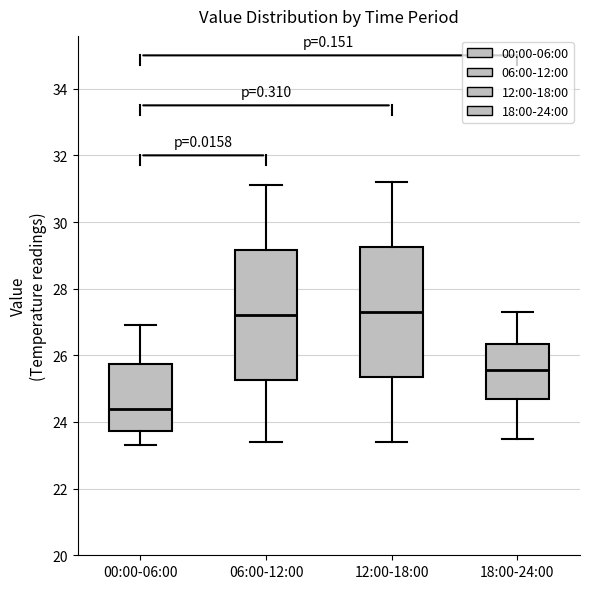

Where is the upper edge of the box for 18:00-24:00 on the y-axis? The values are not printed on the chart, so give them approximately, as read against the axis.

26.4